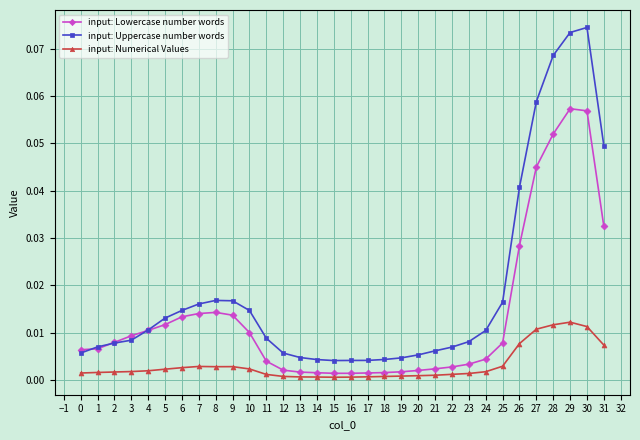

List the series in order of their overall mean, lowest first.

input: Numerical Values, input: Lowercase number words, input: Uppercase number words